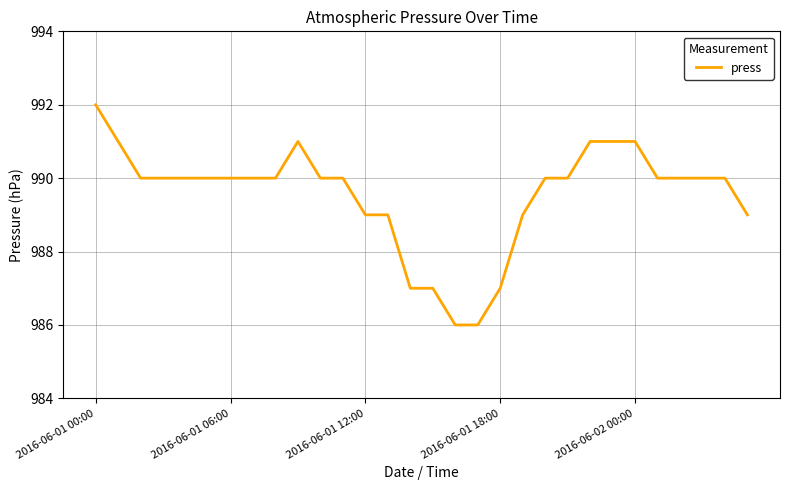

What is the smallest value displayed?

986